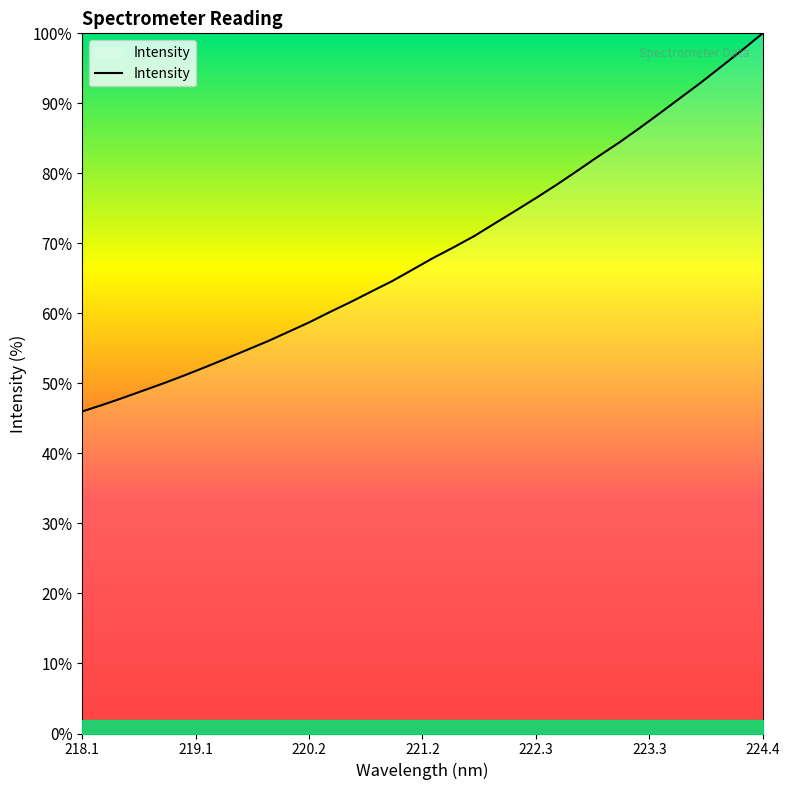

True or false: the data has more than 1 interior local peaks.

False